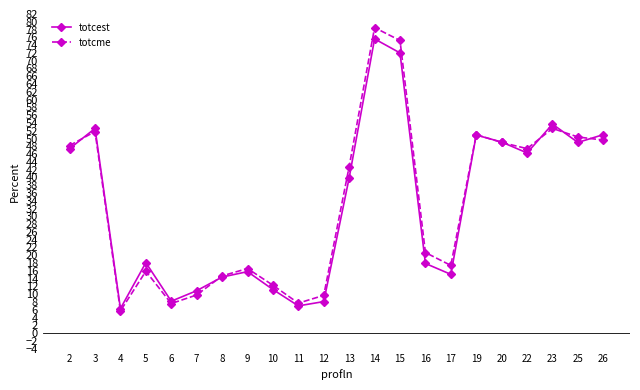

What is the value of the totcest point at the 20th from the left?

53.7